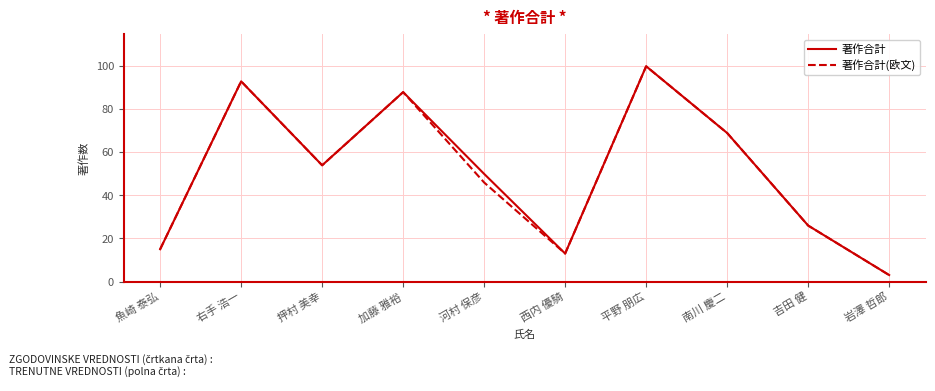

Reading left to right, list all the values displayed in this chart.

著作合計: 15	93	54	88	50	13	100	69	26	3
著作合計(欧文): 15	93	54	88	46	13	100	69	26	3